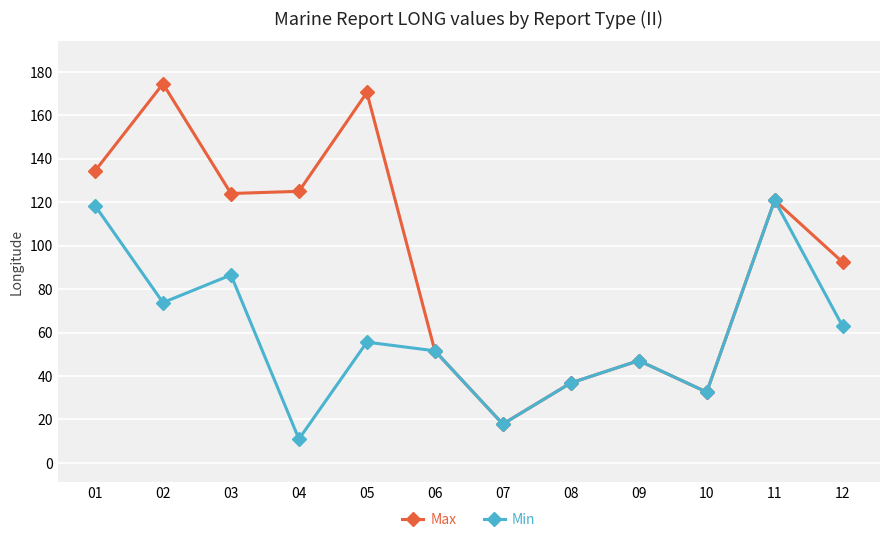

At how many categories does at least one series exceed 136?

2